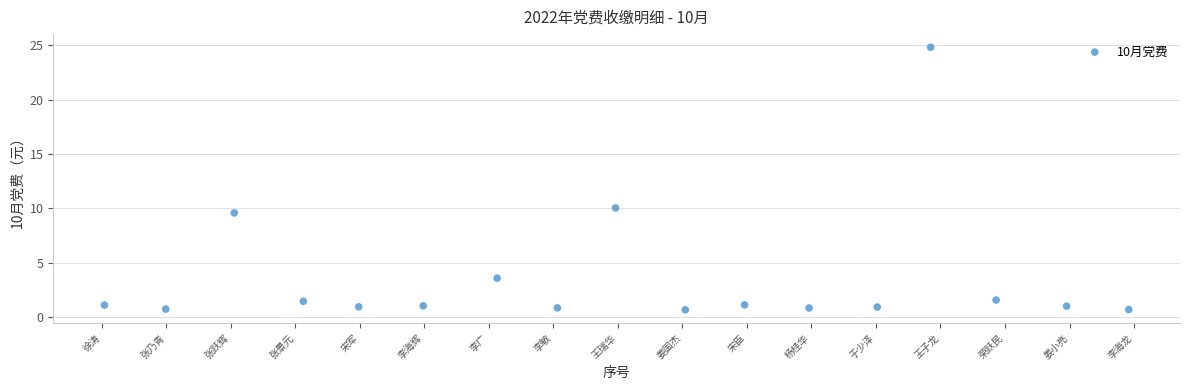

What Y value in the scatter plot is closest to 12?

10.0